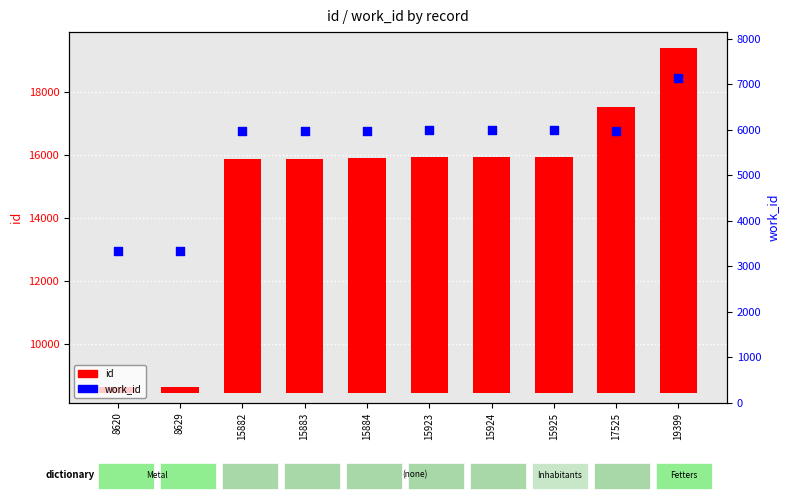

What are all the series names shown in the legend?

id, work_id